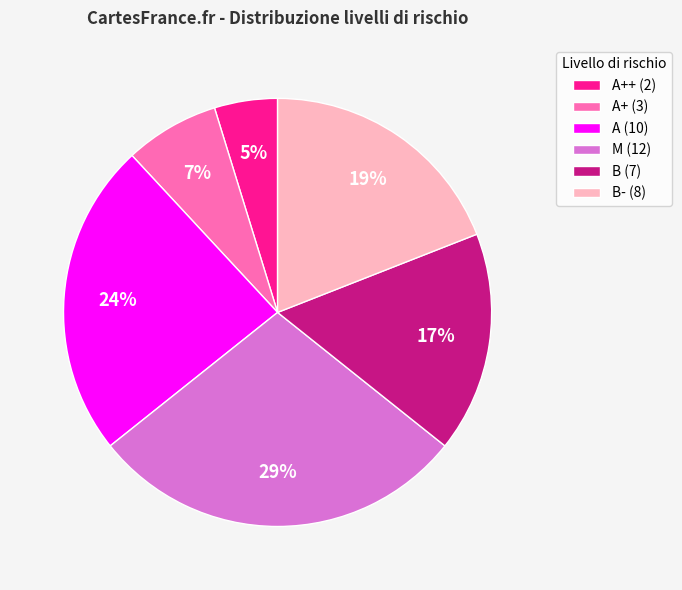

To the nearest percent, what percentage of the pie is B- (8)?

19%